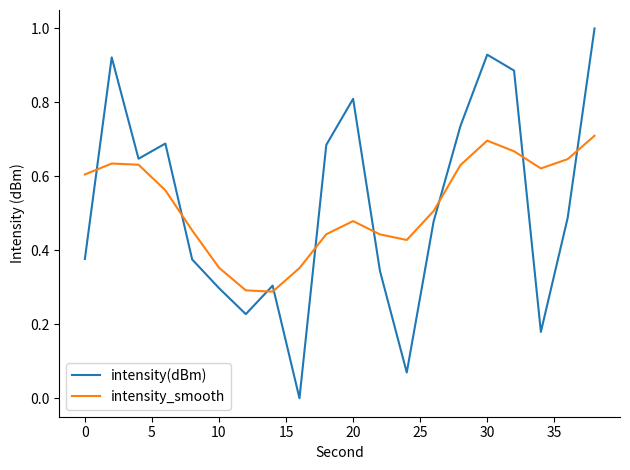

Rank the series by their maximum value, from highest to lowest.

intensity(dBm), intensity_smooth